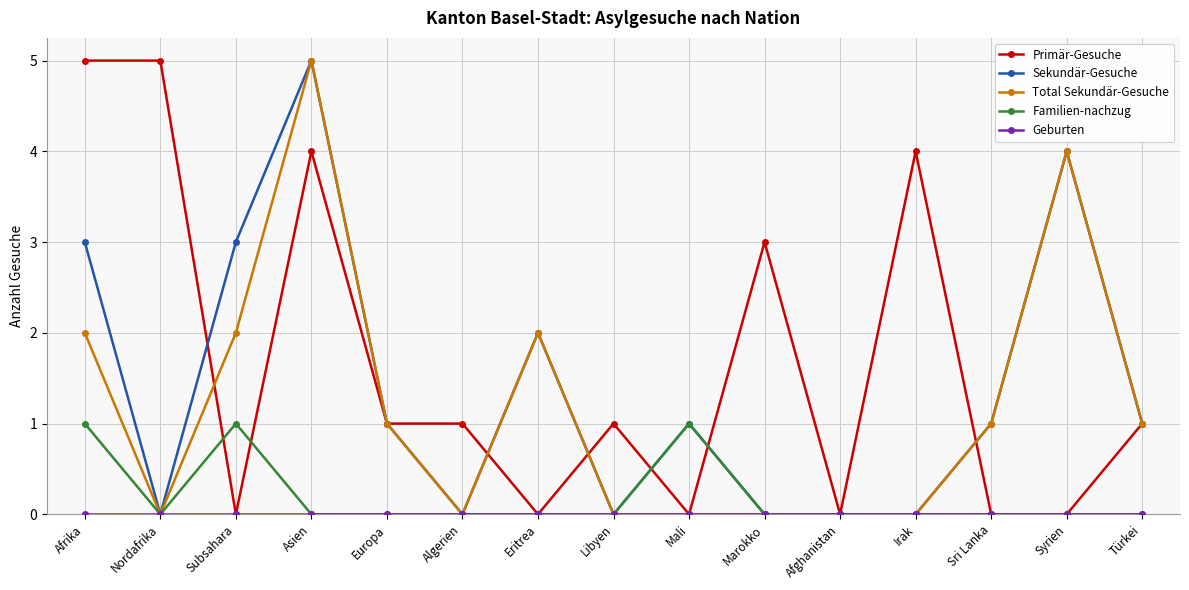

What is the maximum value shown in the chart?

5